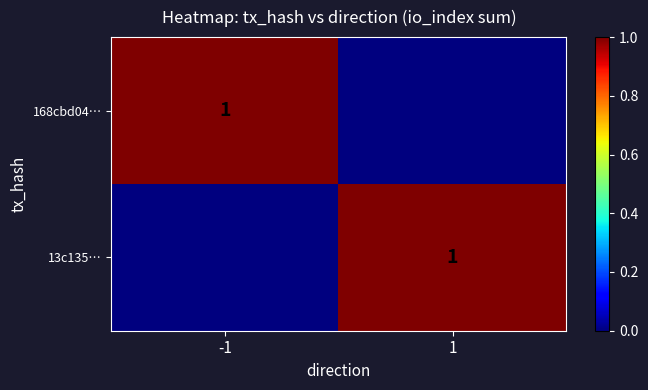

What is the total value across all series at -1?

1